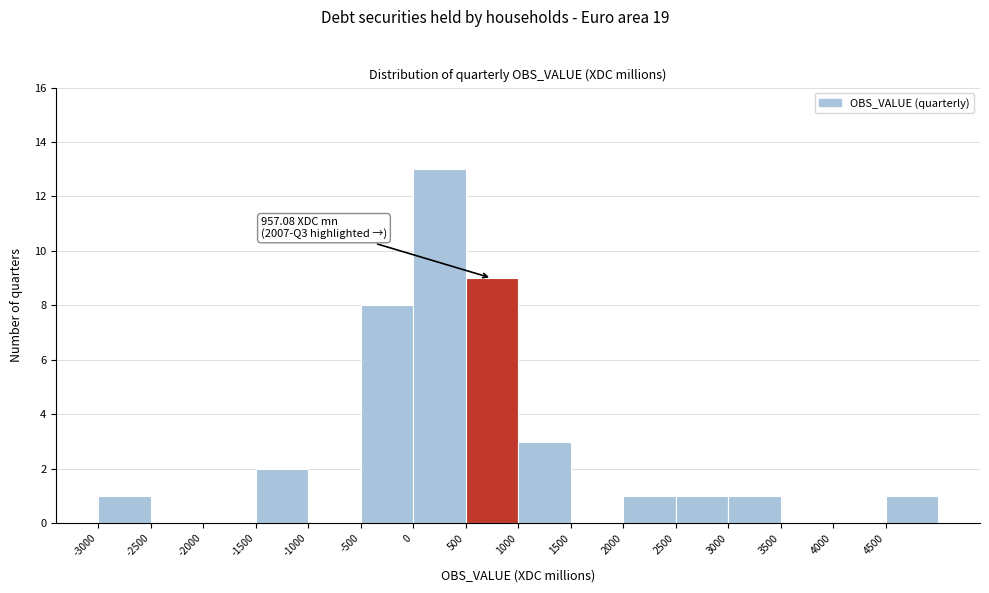

Over which range of the x-axis is the bar tallest?

0 to 500